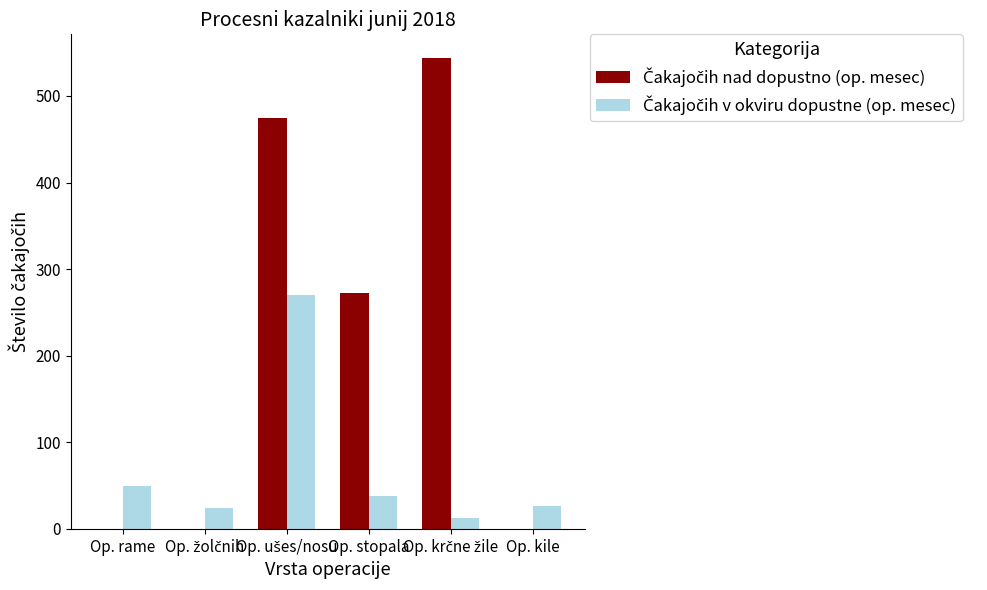

What is the total value across all series at Op. stopala?

310